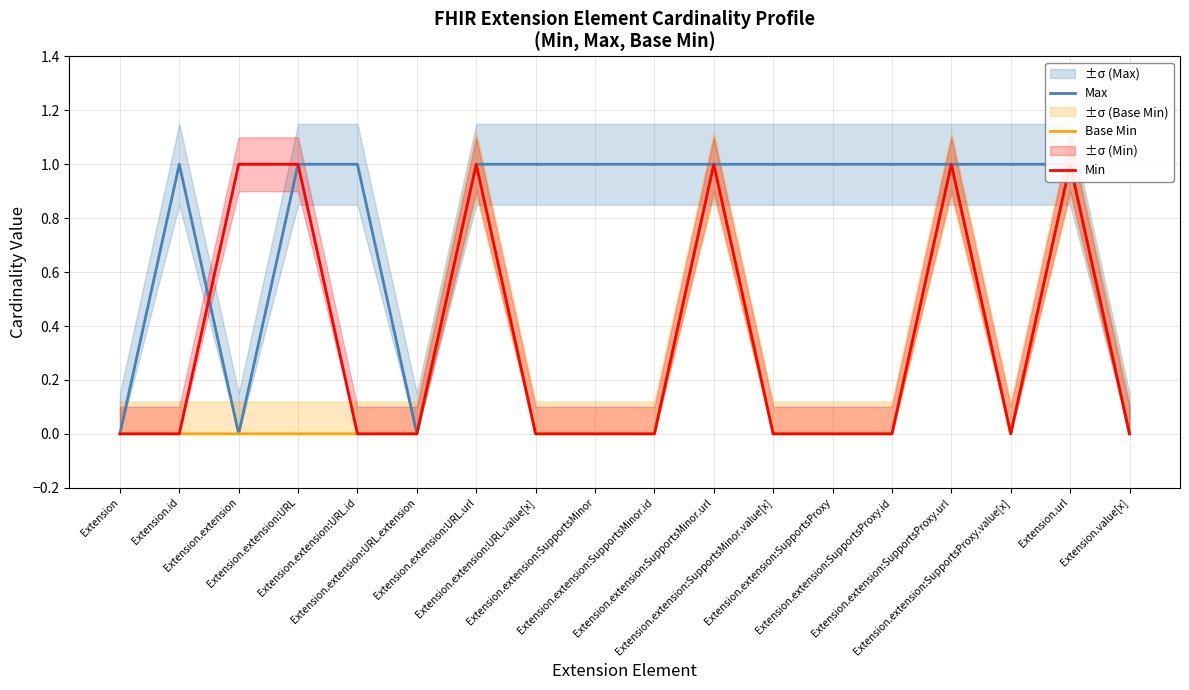

At which category does Max reach its first local valley?

Extension.extension